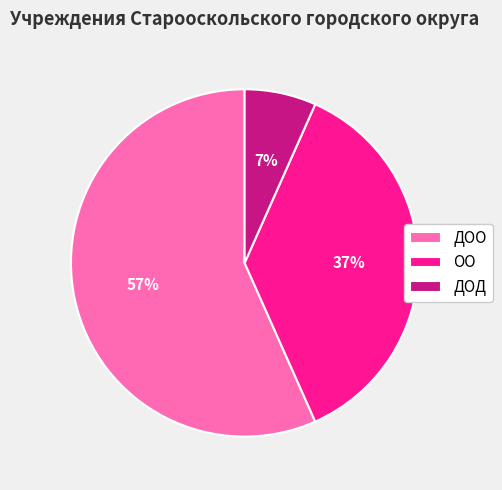

To the nearest percent, what percentage of the pie is ДОД?

7%